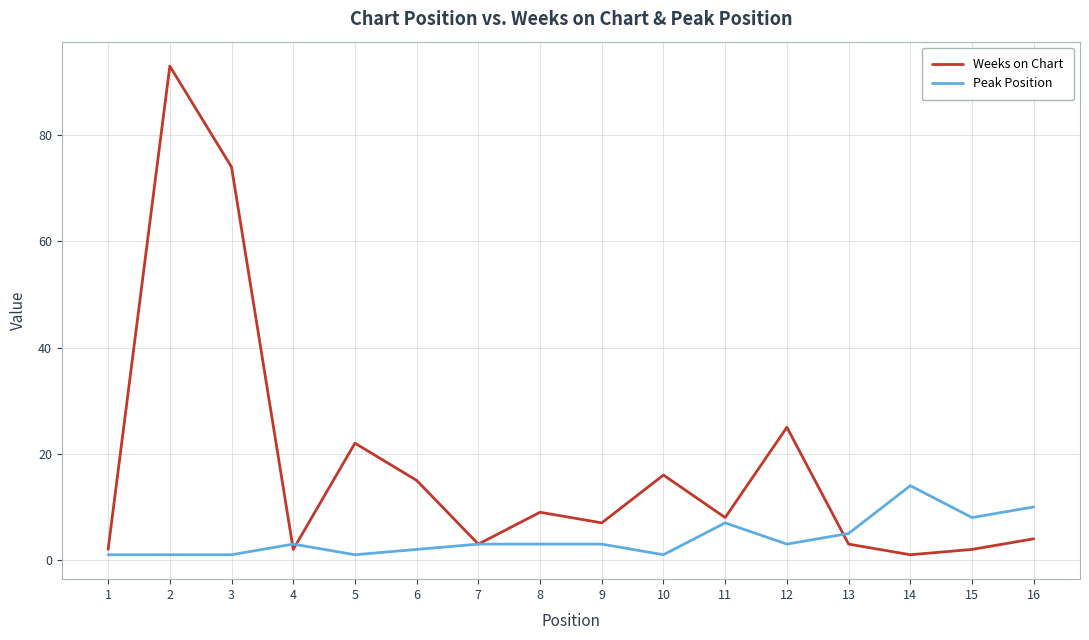

Is the value of Weeks on Chart at 11 greater than the value of Peak Position at 2?

Yes